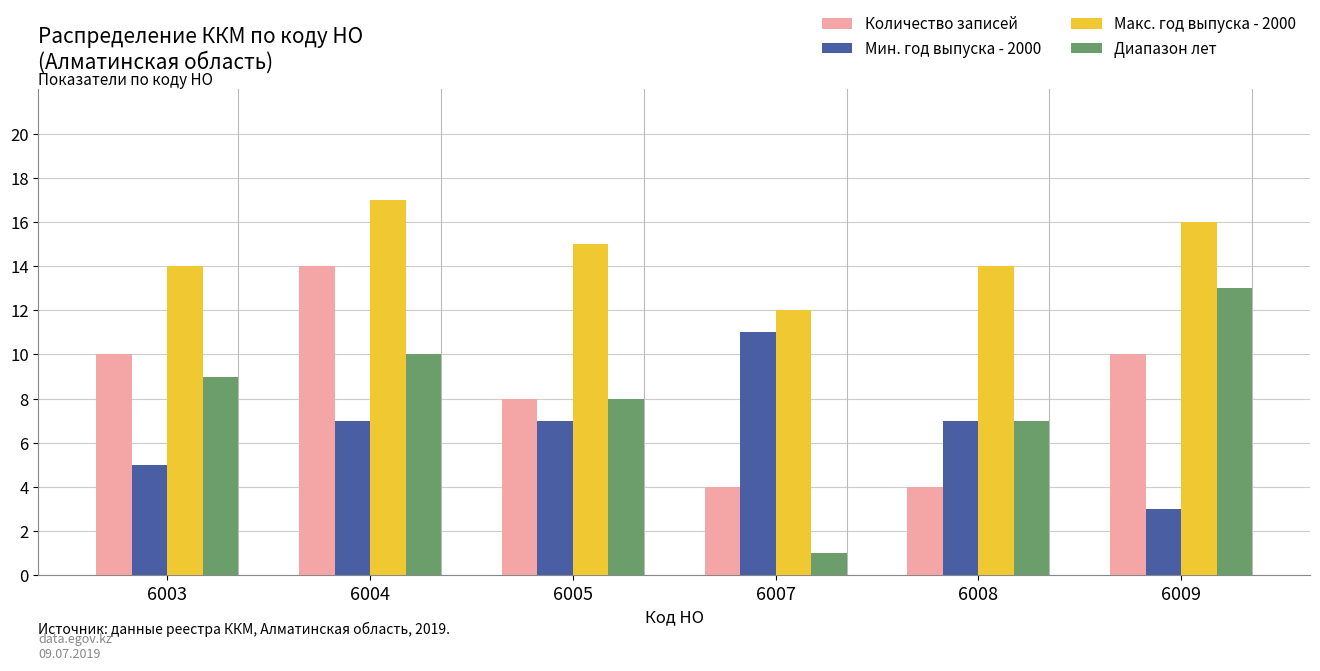

How many series are shown in this chart?

4